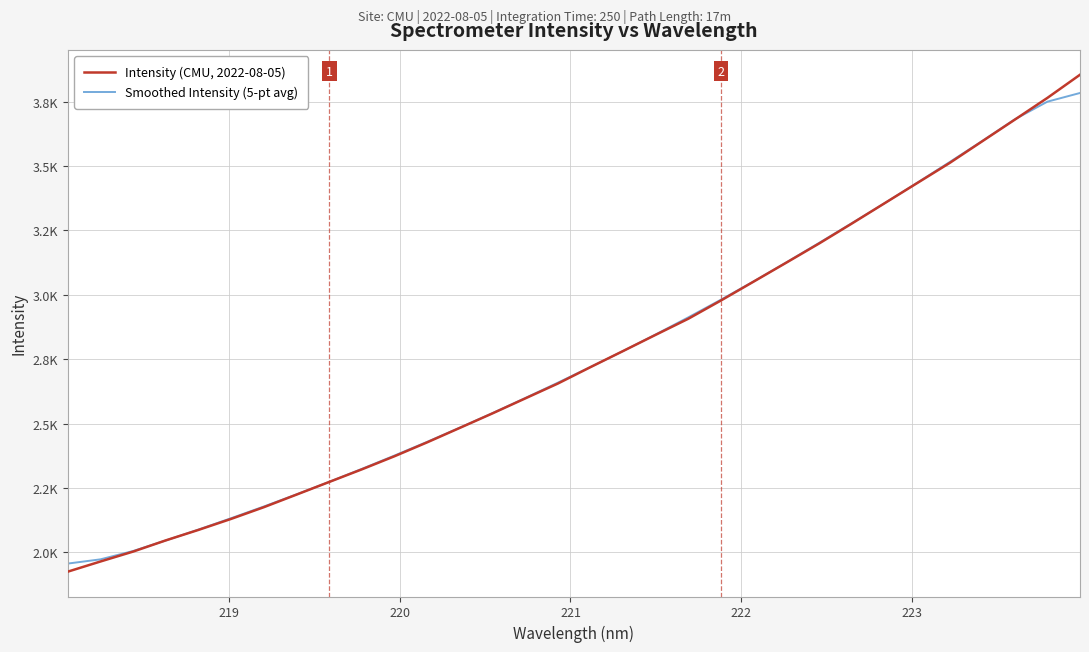

Which series has the largest total across all categories?

Intensity (CMU, 2022-08-05)